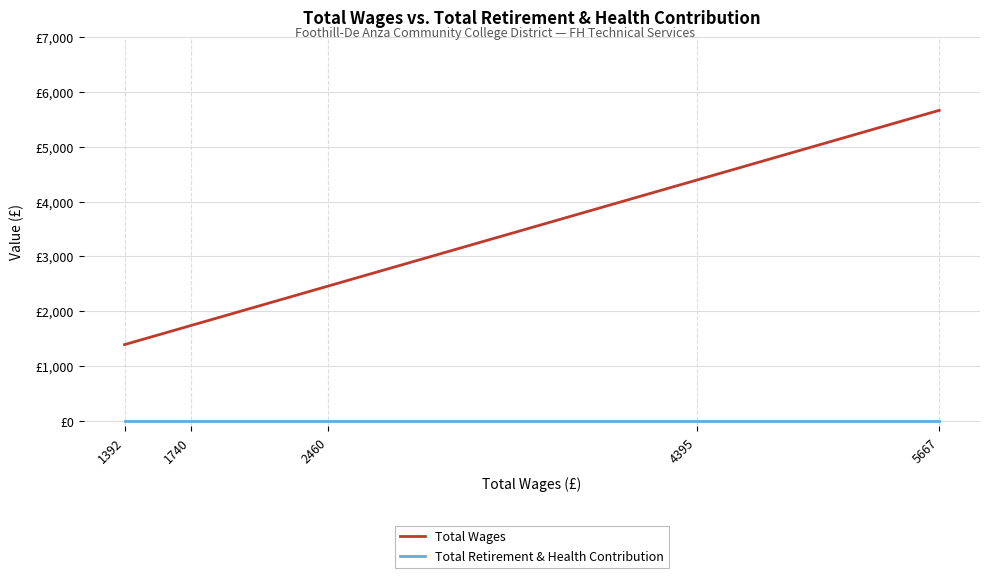

List the labels in order of Total Wages value, largest first.

5667, 4395, 2460, 1740, 1392